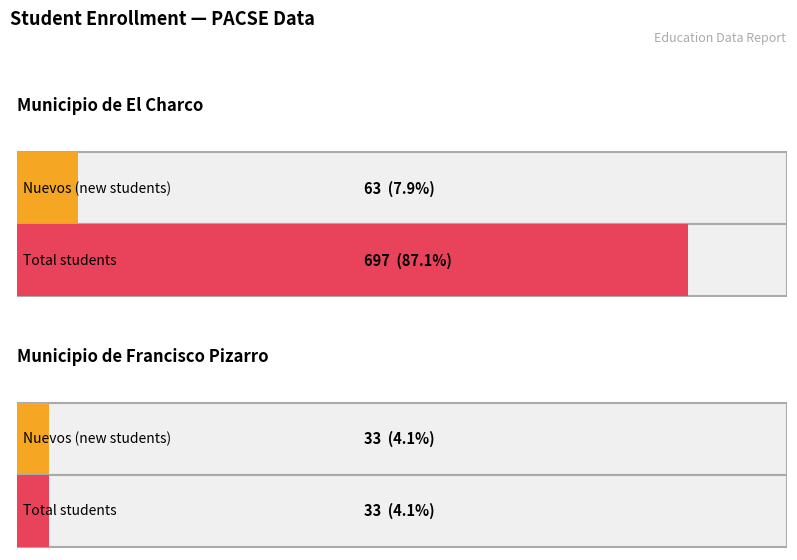

Which label corresponds to the largest value in the chart?

Municipio de El Charco